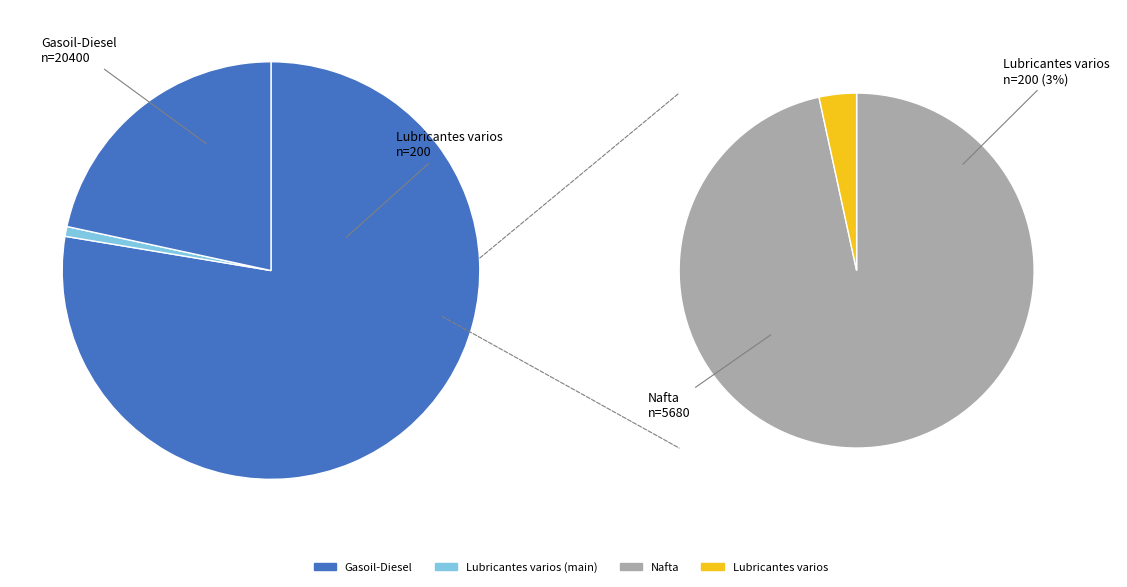

What is the change in value from Gasoil-Diesel to Lubricantes varios?

-20200